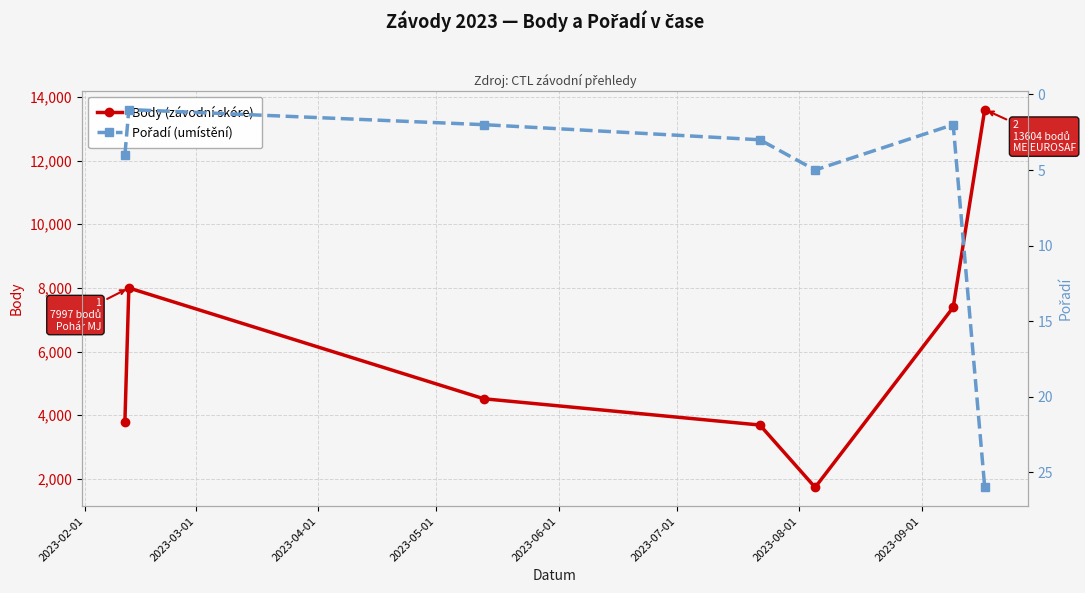

What is the value of the Body (závodní skóre) point at the 3rd from the left?

4515